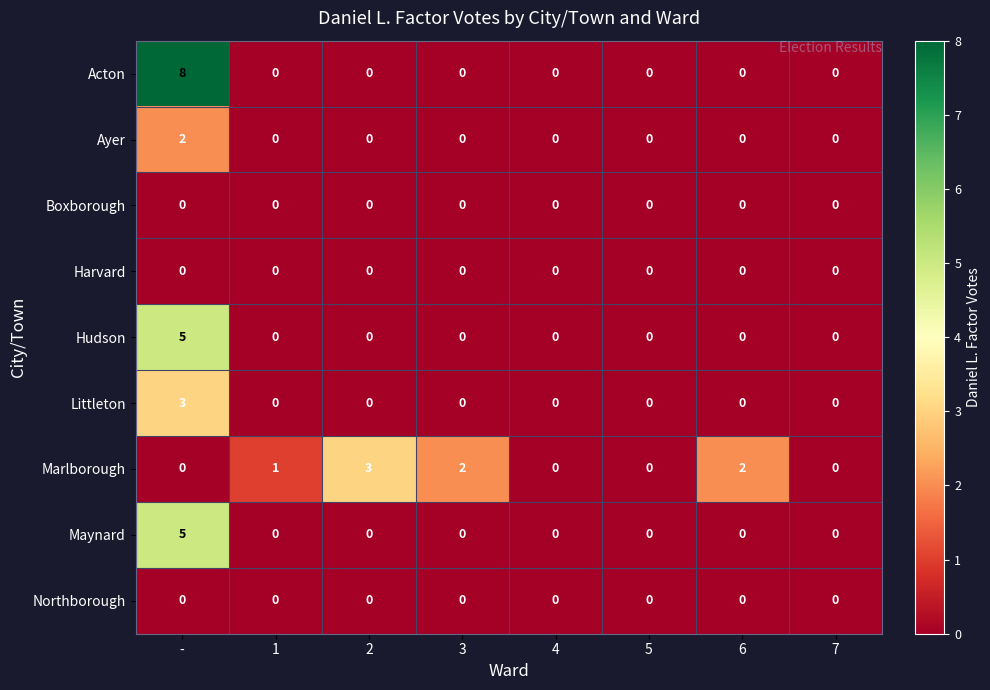

What is the difference between the maximum and minimum values in the Marlborough series?

3